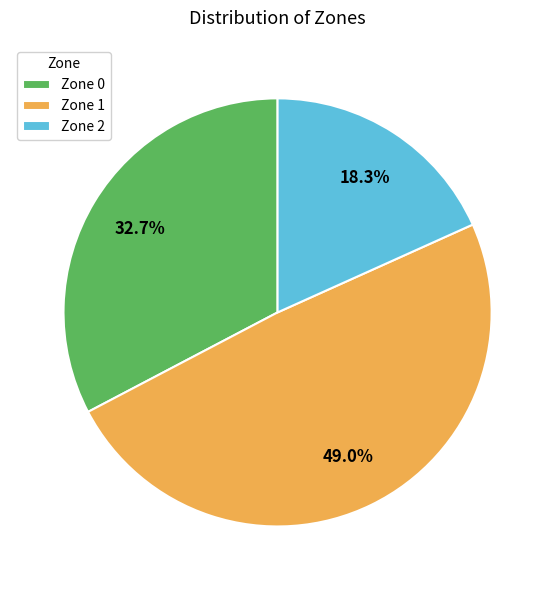

Which slice is the largest?

Zone 1